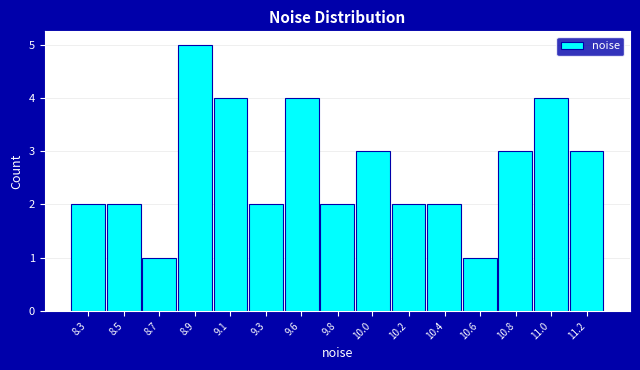

Reading left to right, transcribe all the data shown in this chart.

2	2	1	5	4	2	4	2	3	2	2	1	3	4	3